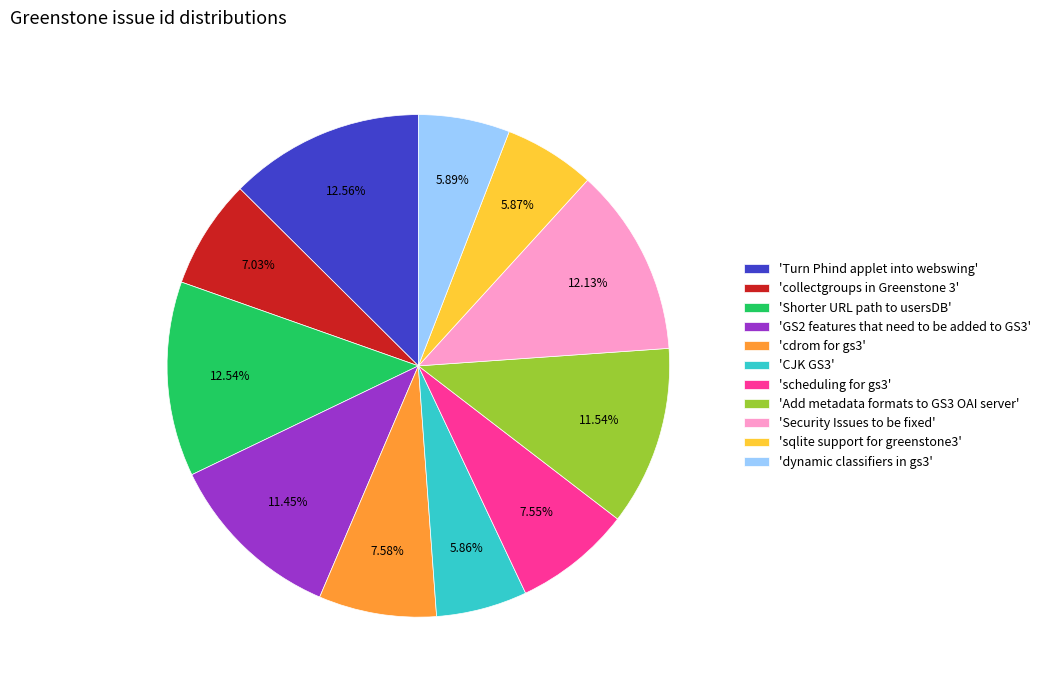

Does any single category account for the majority?

No